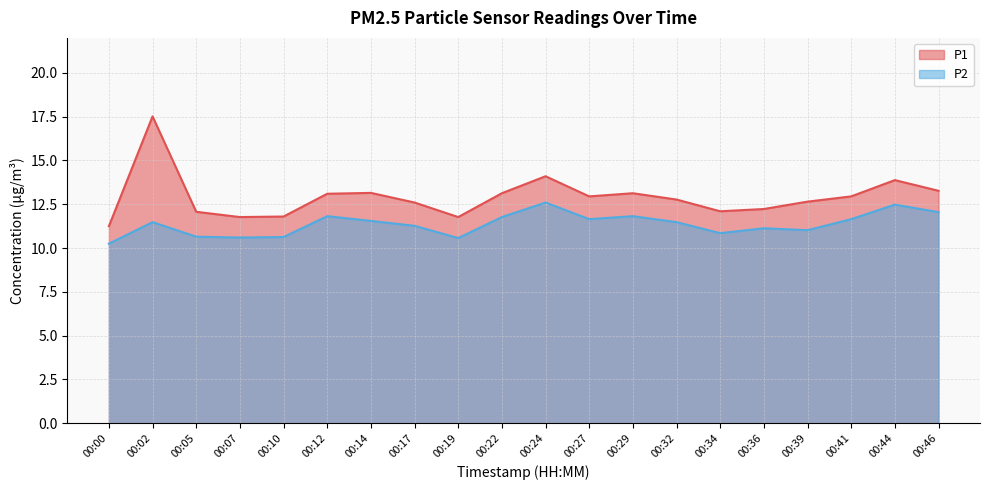

True or false: P2 has a value of 20.1 at 00:32.

False